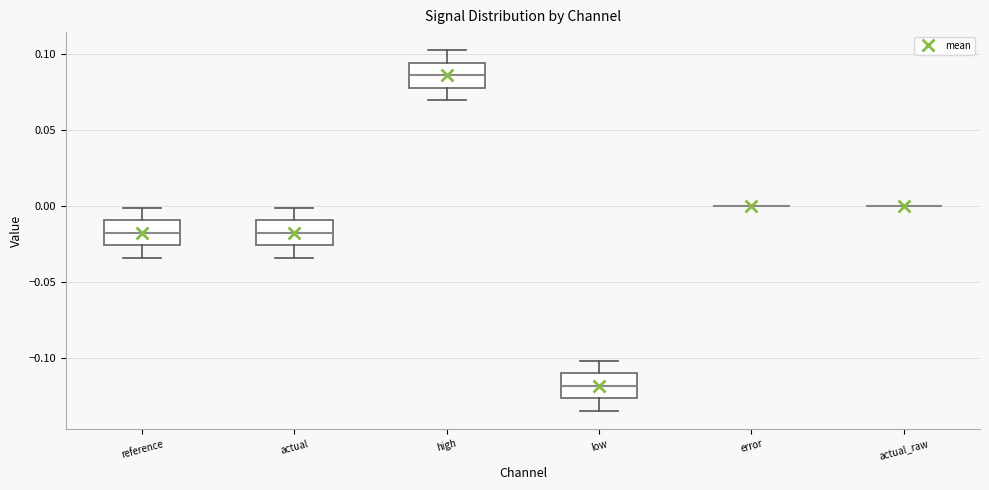

Where does the median line of the box for low sit on the y-axis? The values are not printed on the chart, so give them approximately, as read against the axis.

-0.120